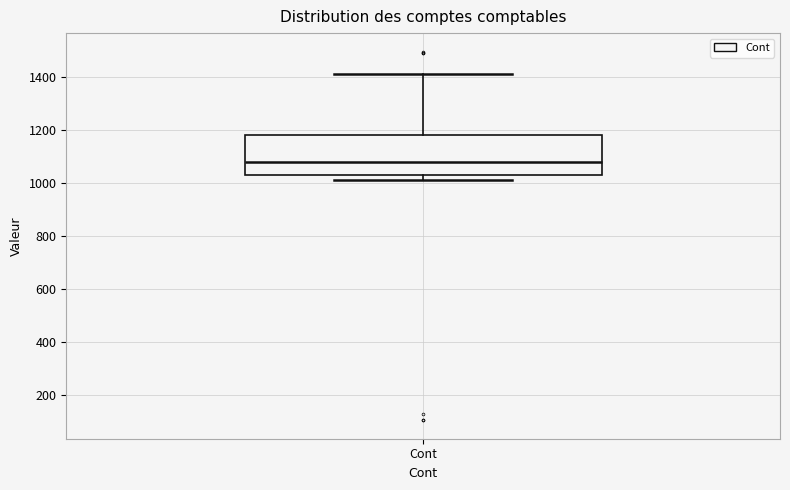

Read this box plot against the y-axis: the position of the median line, the range covered by the box, and the ends of both whiskers. The values are not printed on the chart, so give them approximately, as read against the axis.

median 1080, box 1040 to 1180, whiskers 1020 to 1420